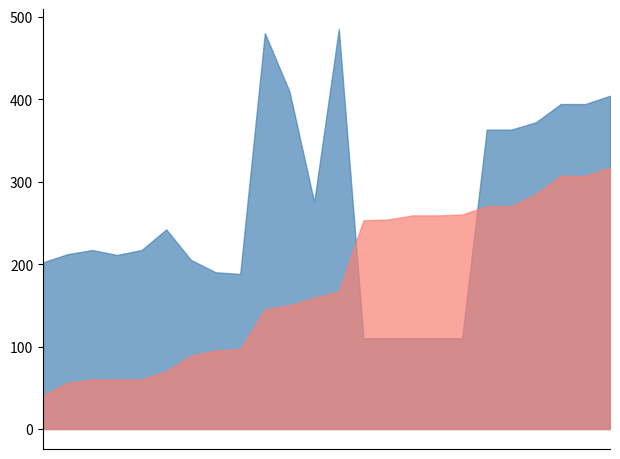

What is the sum of all GR - AL values?

6373